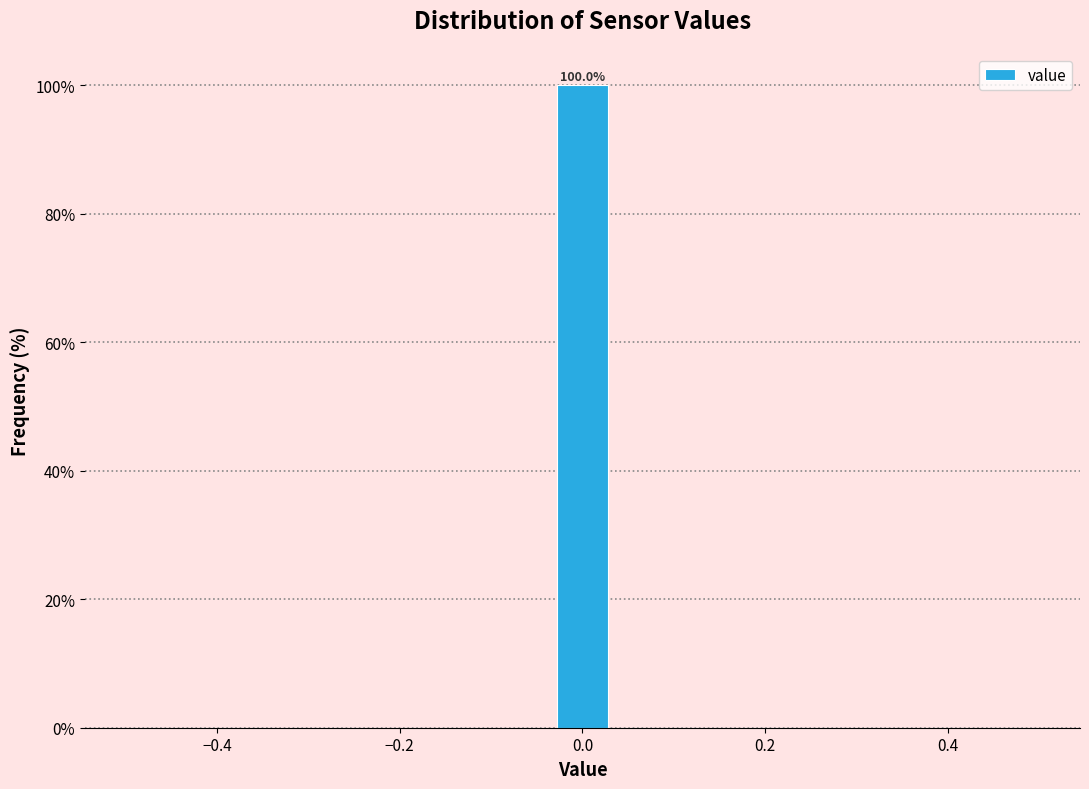

Read against the x-axis, roughly where is the centre of the tallest bar?

0.00